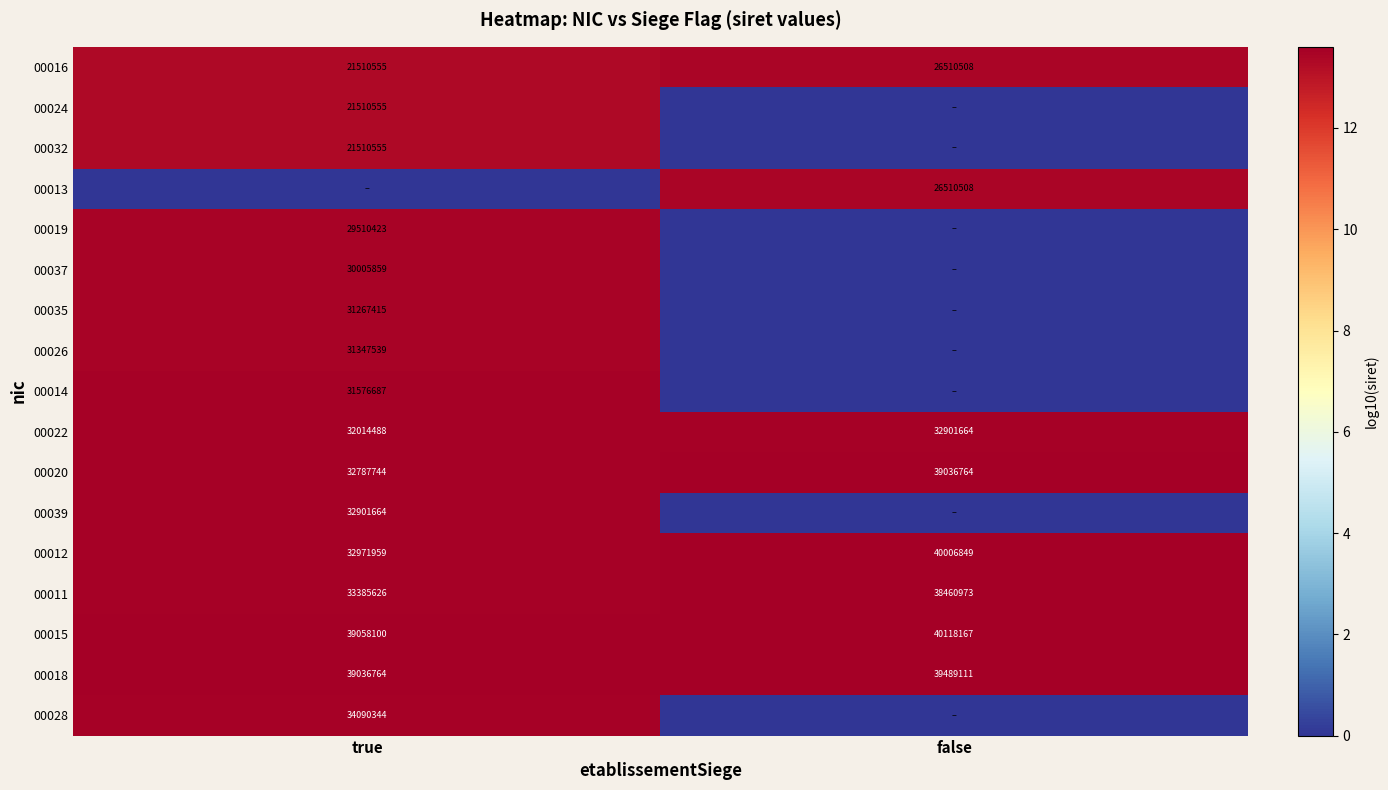

List the labels in order of 00020 value, smallest first.

true, false